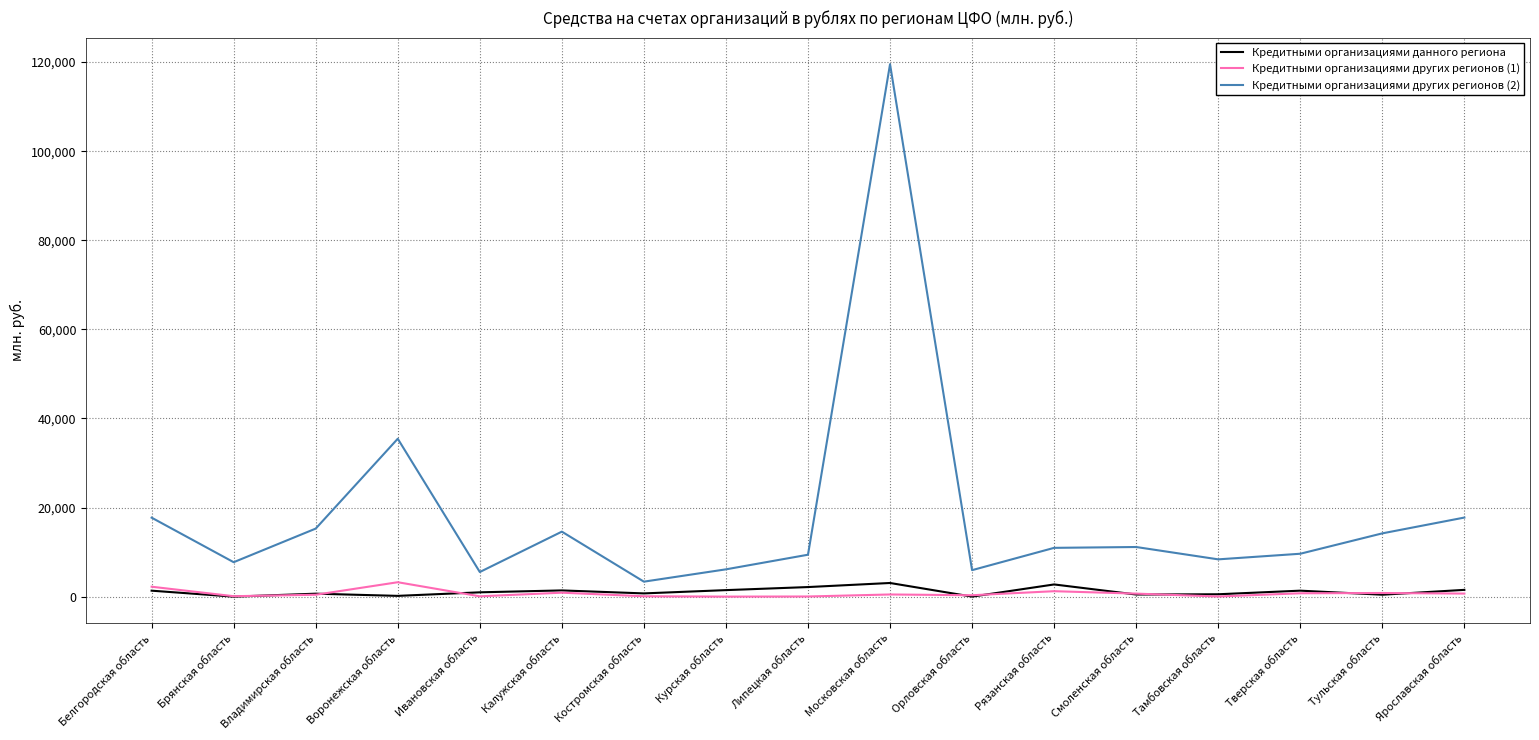

What is the total value across all series at Костромская область?

4174